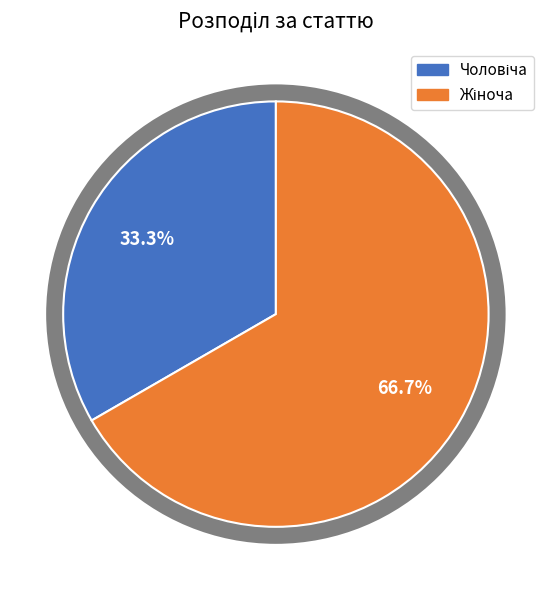

Does any single category account for the majority?

Yes